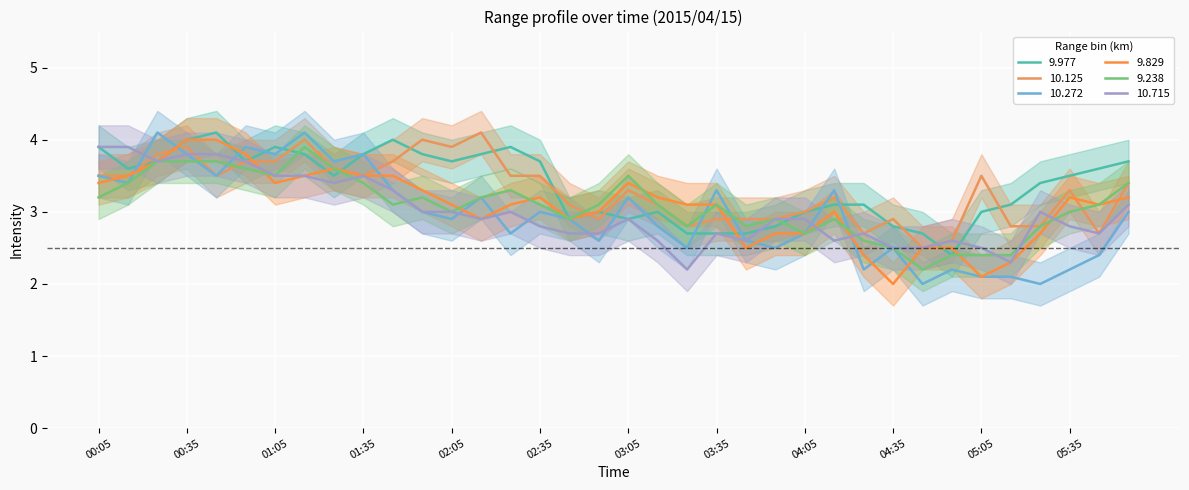

Reading right to left, what are all the values shown in this chart?

9.977: 3.7	3.6	3.5	3.4	3.1	3.0	2.4	2.7	2.8	3.1	3.1	3.0	2.8	2.7	2.7	2.7	3.0	2.9	3.0	2.9	3.7	3.9	3.8	3.7	3.8	4.0	3.8	3.5	3.8	3.9	3.7	4.1	4.0	3.7	3.6	3.9
10.125: 3.4	2.7	3.3	2.8	2.8	3.5	2.6	2.5	2.9	2.7	3.2	3.0	2.9	2.9	2.9	2.8	3.1	3.3	2.9	3.1	3.5	3.5	4.1	3.9	4.0	3.7	3.5	3.6	4.0	3.7	3.7	3.5	3.9	3.8	3.5	3.5
10.272: 3.0	2.4	2.2	2.0	2.1	2.1	2.2	2.0	2.5	2.2	3.3	2.7	2.5	2.6	3.3	2.5	2.8	3.2	2.6	2.9	3.0	2.7	3.2	2.9	3.0	3.3	3.8	3.7	4.1	3.8	3.9	3.5	3.8	4.1	3.4	3.5
9.829: 3.2	3.1	3.2	2.7	2.3	2.1	2.5	2.5	2.0	2.4	3.0	2.7	2.7	2.5	3.1	3.1	3.2	3.4	3.0	2.9	3.2	3.1	2.9	3.1	3.3	3.5	3.5	3.6	3.5	3.4	3.8	4.0	4.0	3.7	3.5	3.4
9.238: 3.4	3.1	3.0	2.8	2.4	2.4	2.4	2.2	2.5	2.6	2.9	2.7	2.9	2.8	3.1	2.8	3.1	3.5	3.1	2.9	3.1	3.3	3.2	3.0	3.2	3.1	3.4	3.6	3.9	3.5	3.6	3.7	3.7	3.7	3.4	3.2
10.715: 3.1	2.7	2.8	3.0	2.3	2.5	2.6	2.5	2.5	2.7	2.6	2.9	2.9	2.6	2.7	2.2	2.6	2.9	2.7	2.7	2.8	3.0	2.9	3.0	3.0	3.3	3.5	3.4	3.5	3.5	3.7	3.8	3.8	3.7	3.9	3.9